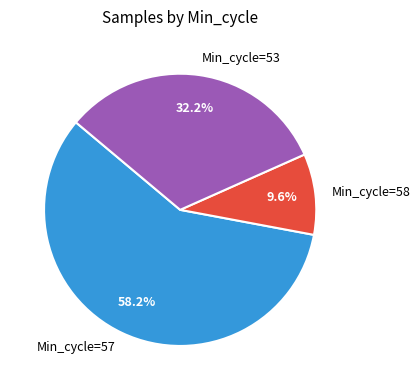

How many slices are in this pie chart?

3